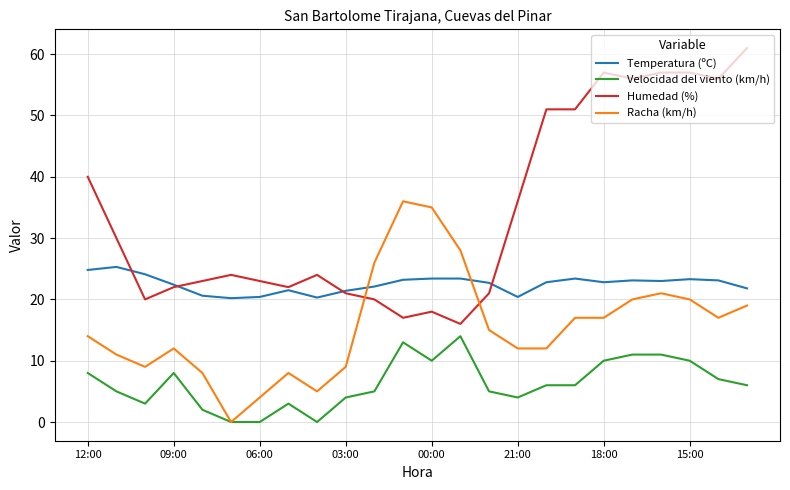

List the series in order of their overall mean, highest first.

Humedad (%), Temperatura (ºC), Racha (km/h), Velocidad del viento (km/h)